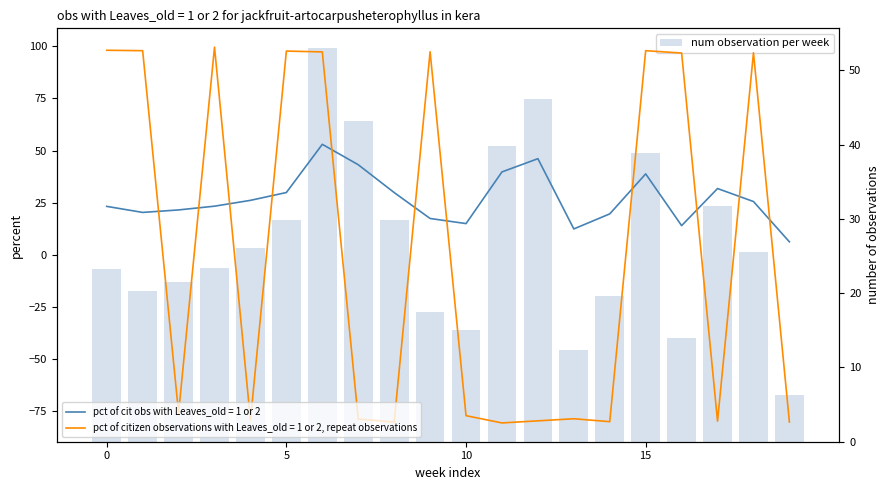

What is the smallest value displayed?

6.2